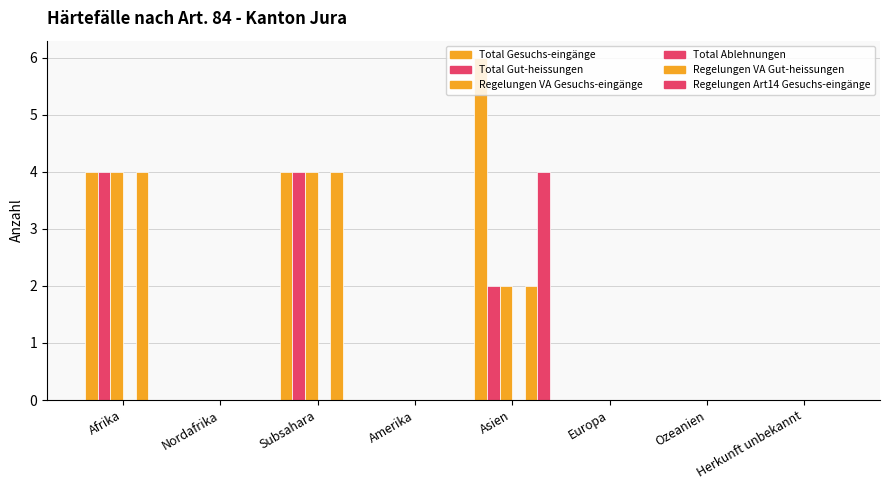

Count the number of categories in the chart.

8